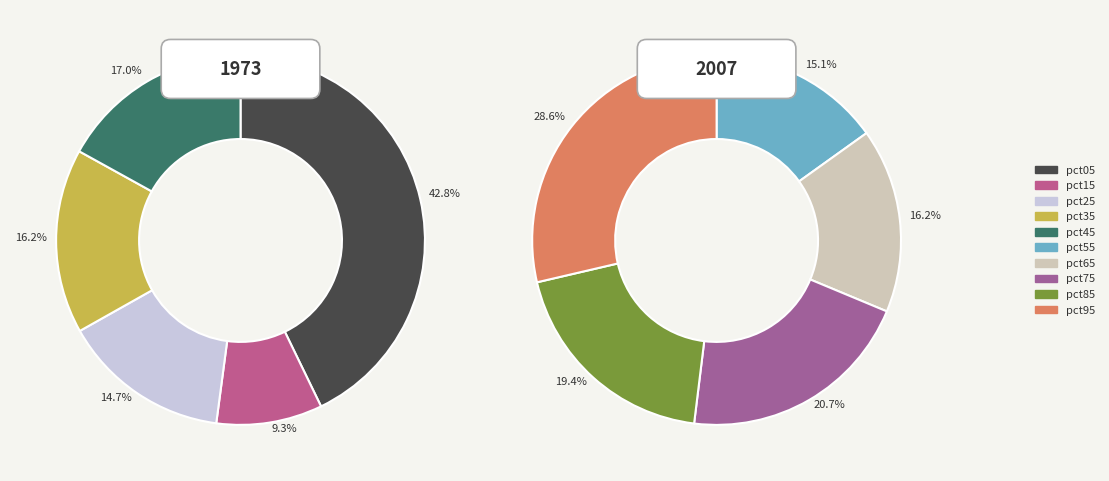

Is pct85 the majority of the pie?

No